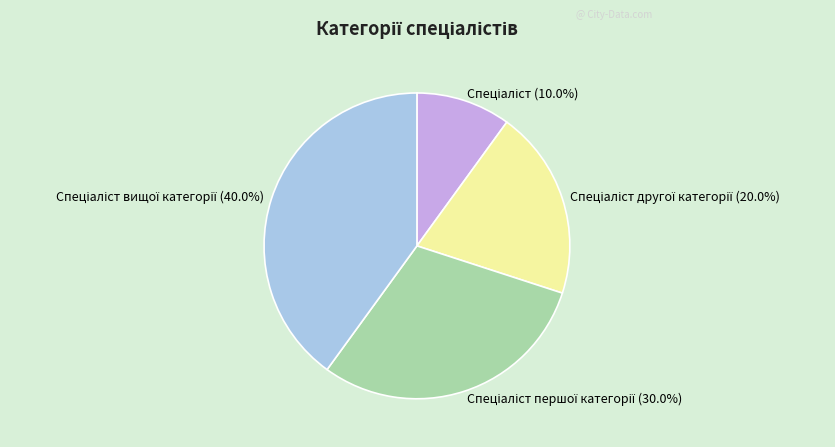

Does any single category account for the majority?

No